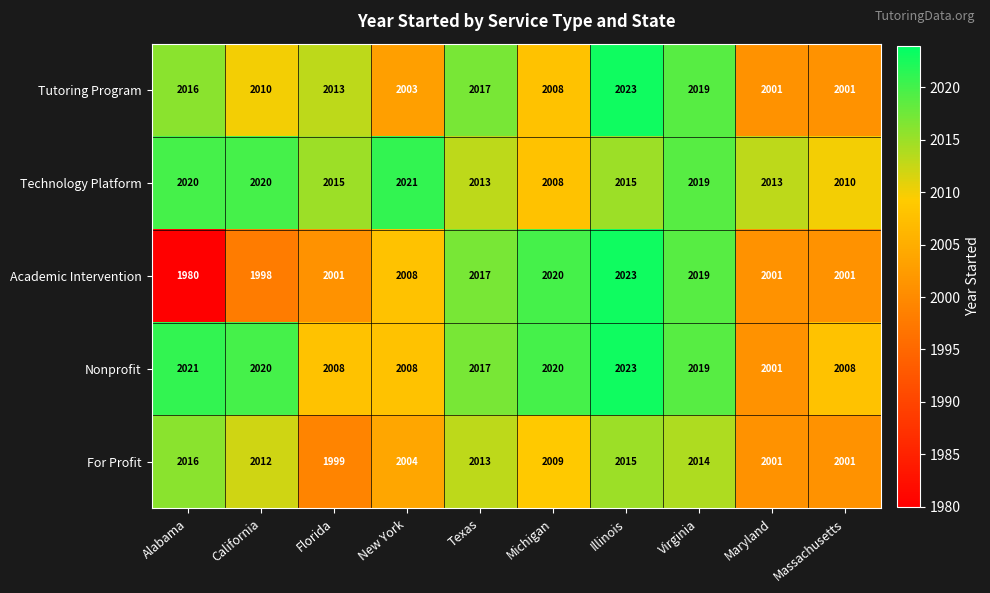

At how many categories does at least one series exceed 1983?

10